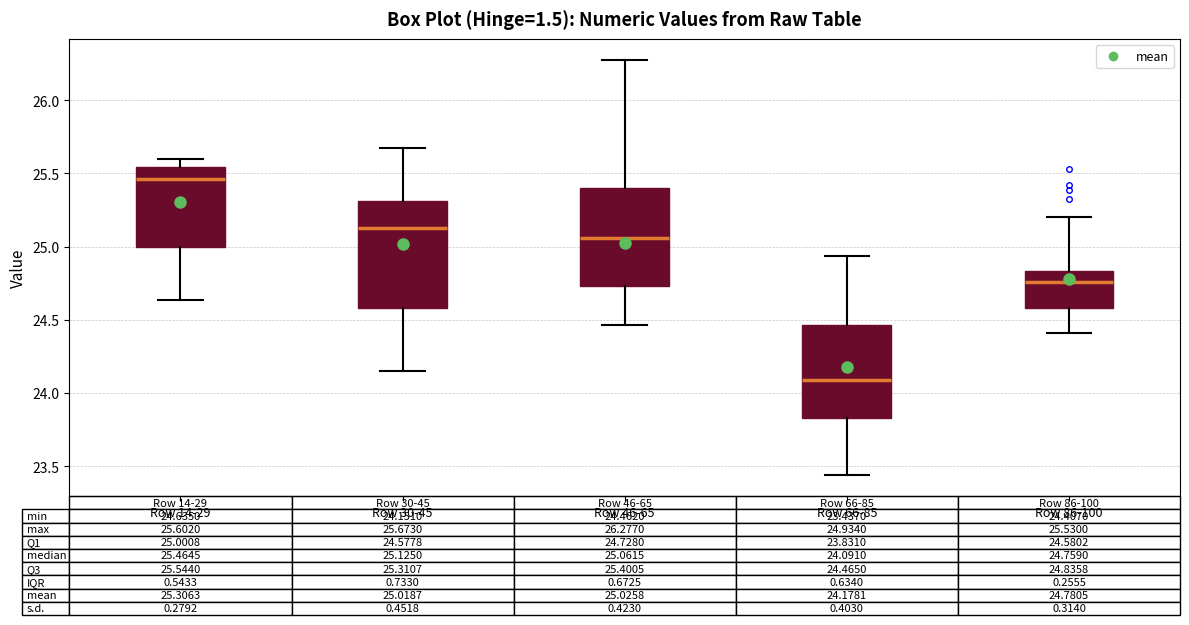

Which box has the lowest median line?

Row 66-85